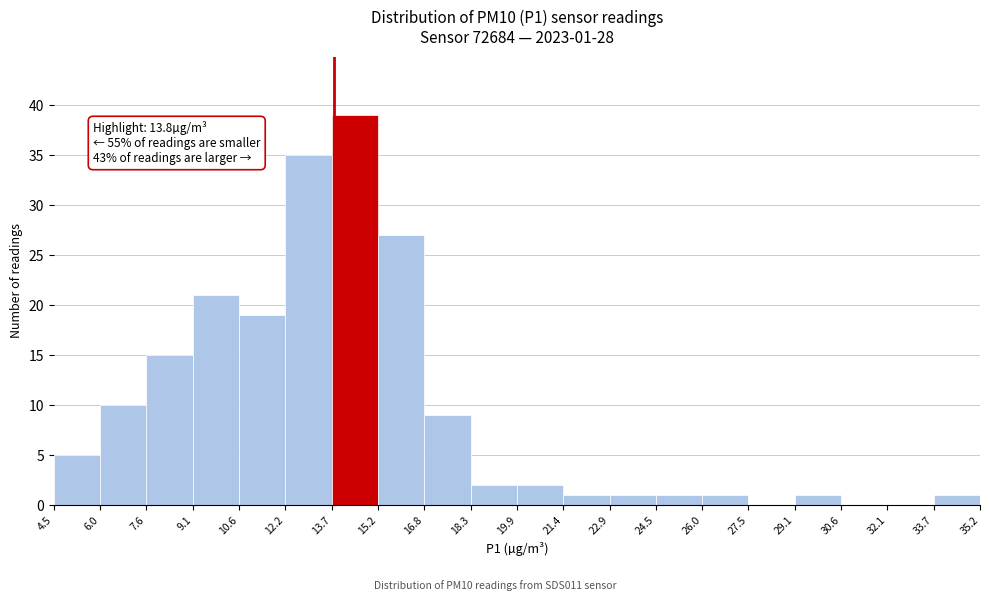

Which range on the x-axis has the tallest bar?

13.7 to 15.2